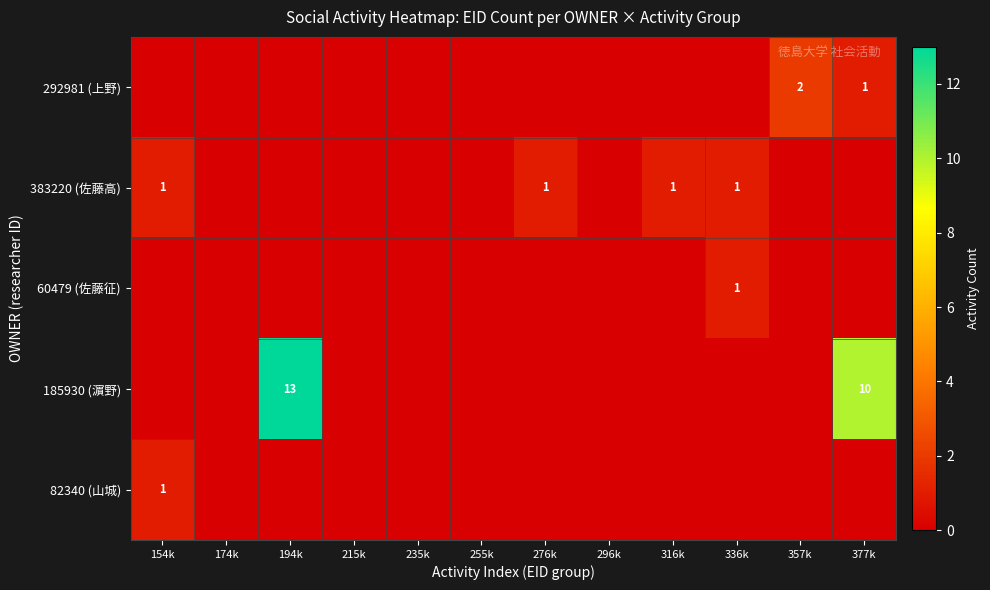

True or false: 383220 (佐藤高) has a value of 1 at 276k.

True